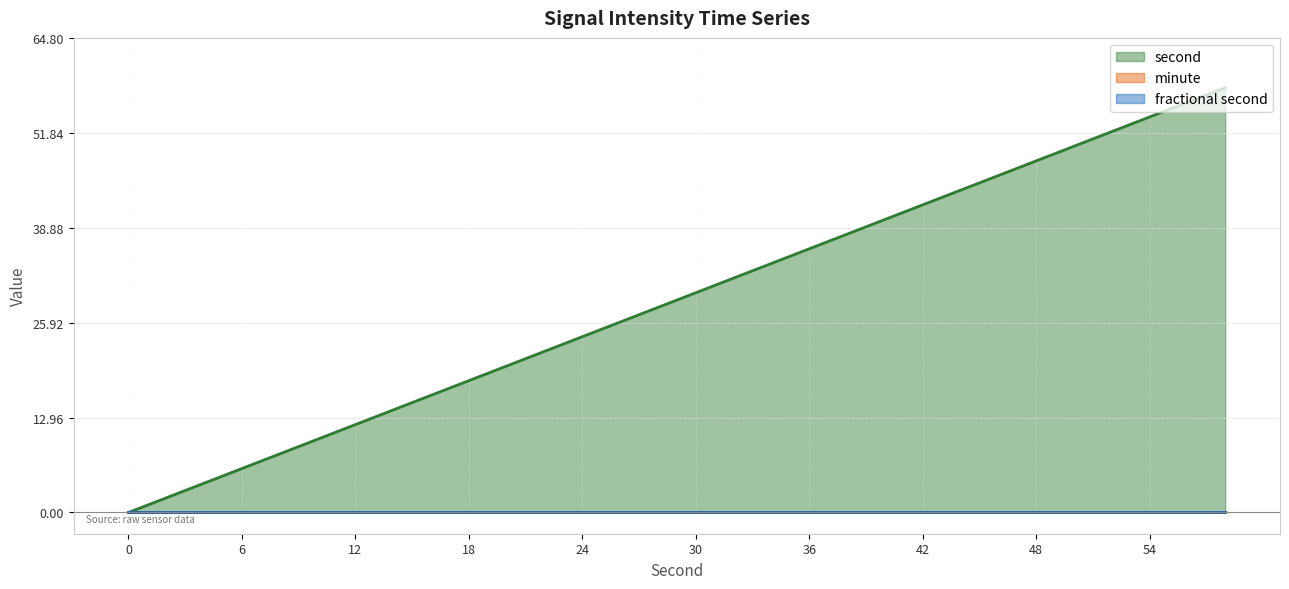

True or false: second and minute cross at least once.

False